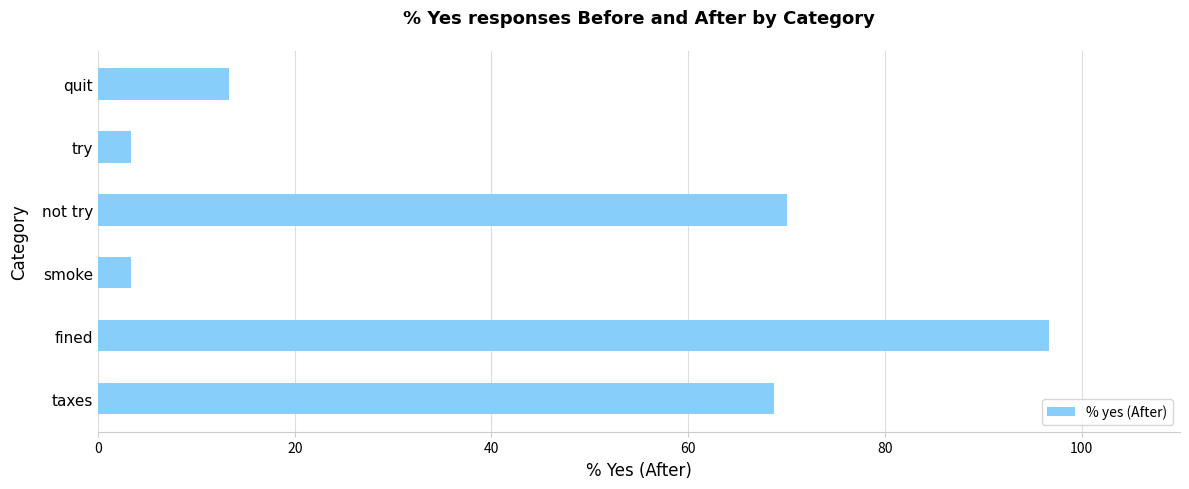

Reading bottom to top, extract all data points from this chart.

taxes=68.8	fined=96.7	smoke=3.3	not try=70.0	try=3.3	quit=13.3